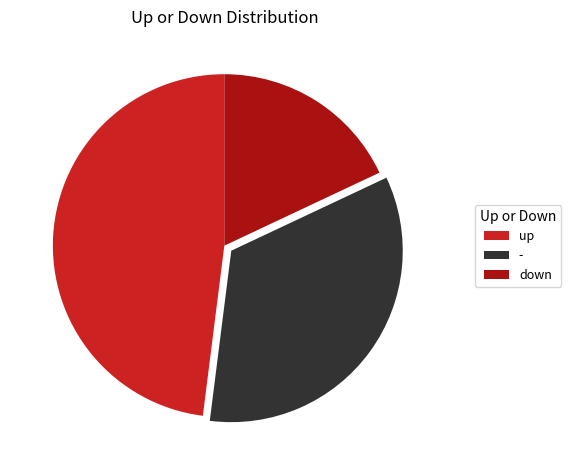

Between down and -, which is larger?

-